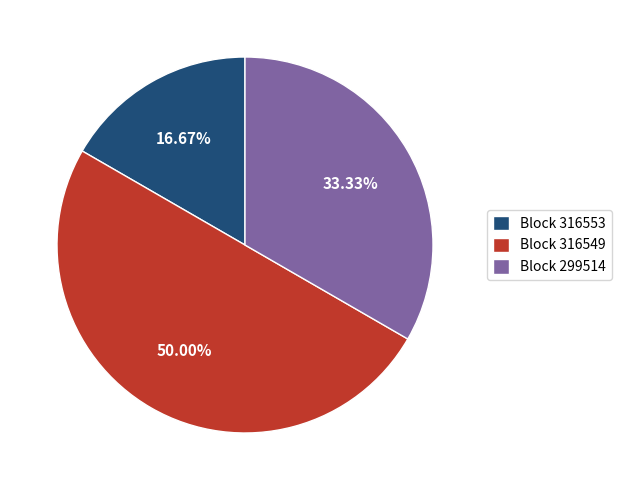

Combined, do Block 299514 and Block 316549 account for over 50%?

Yes